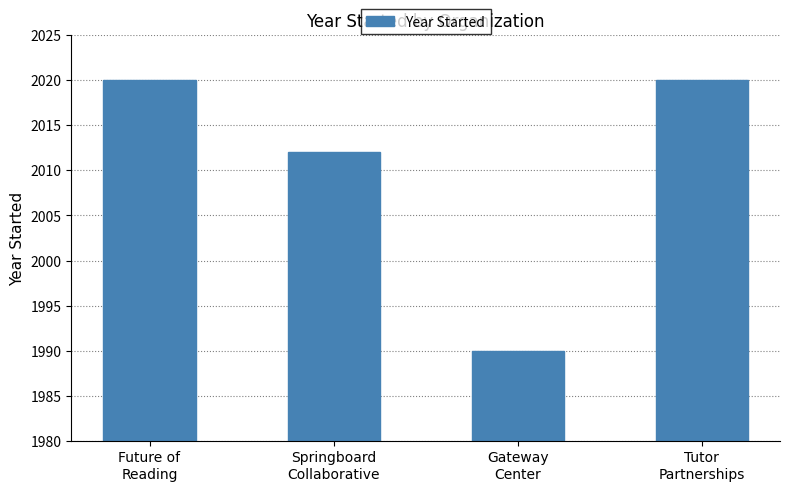

What is the change in value from Gateway
Center to Tutor
Partnerships?

+30